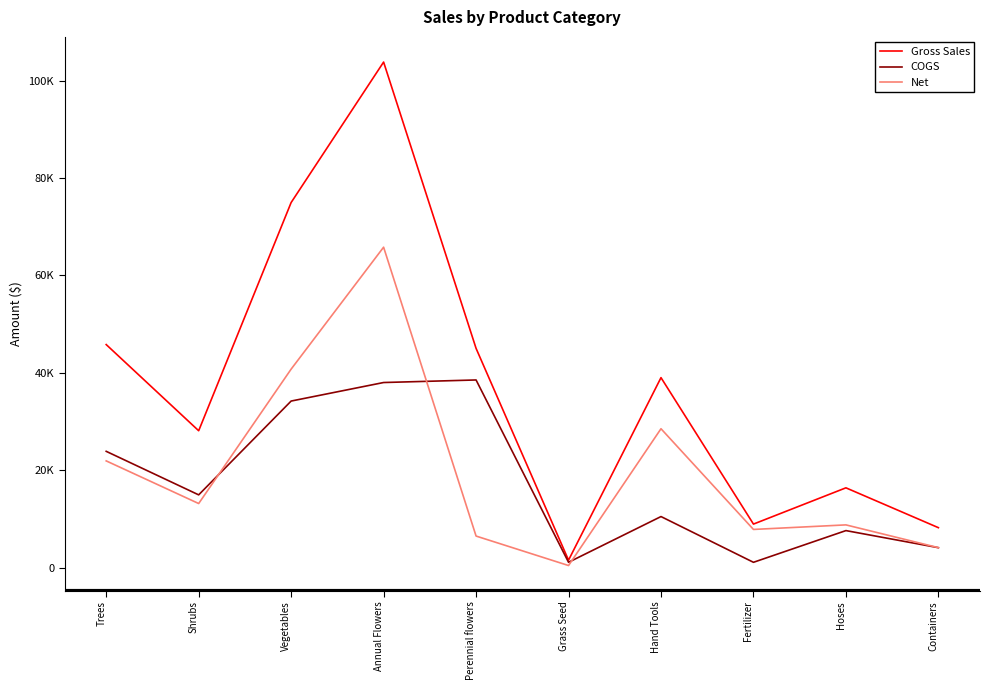

What position from the right is Vegetables?

8